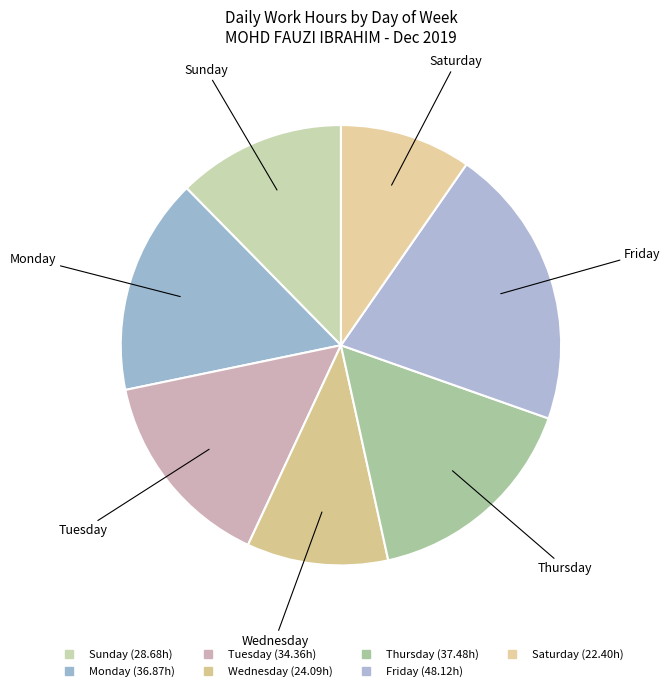

How many slices are in this pie chart?

7